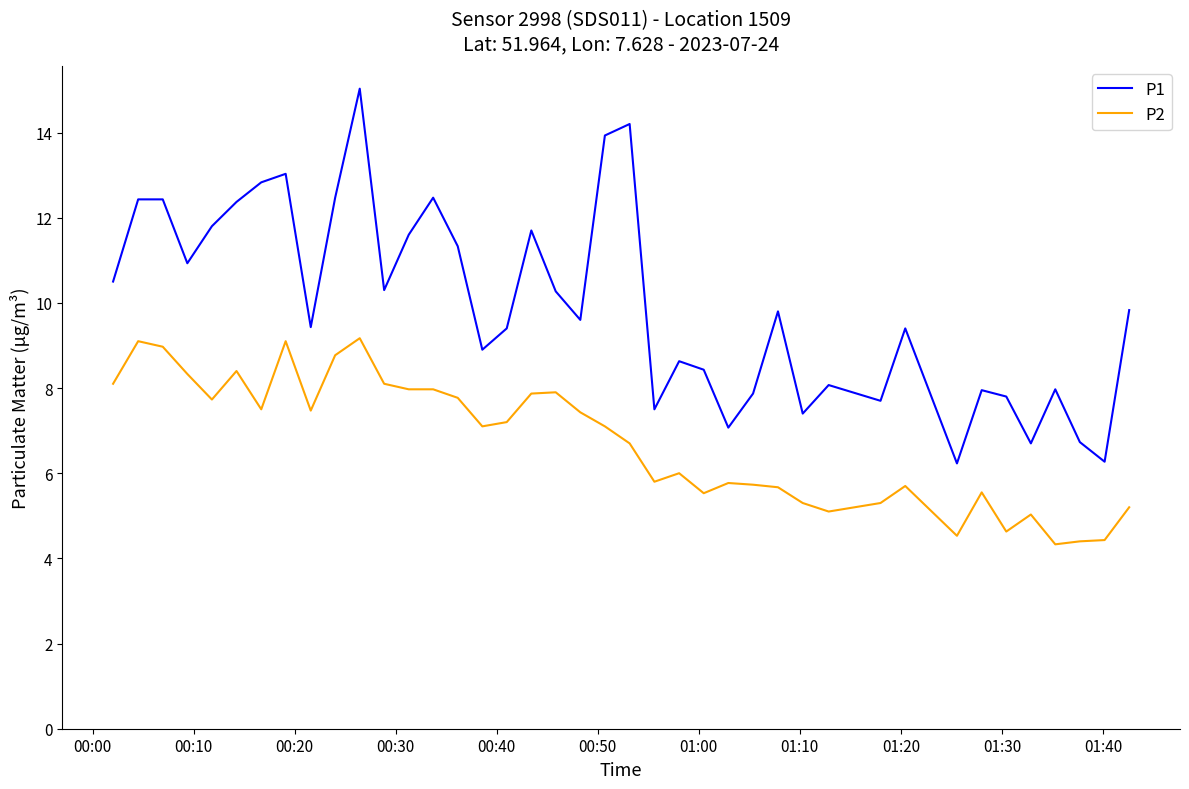

True or false: P1 and P2 cross at least once.

False